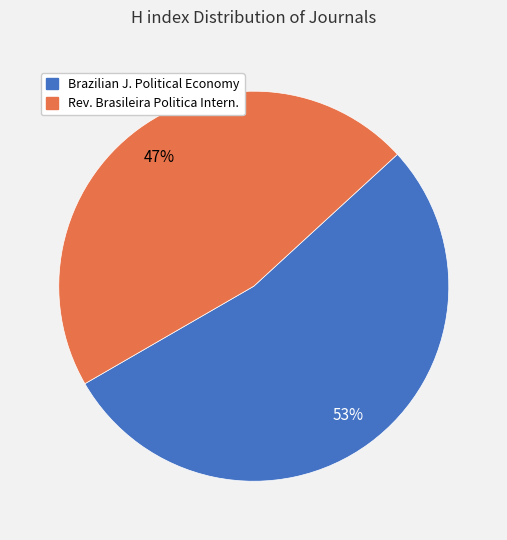

What percentage is the Rev. Brasileira Politica Intern. slice, to the nearest percent?

47%